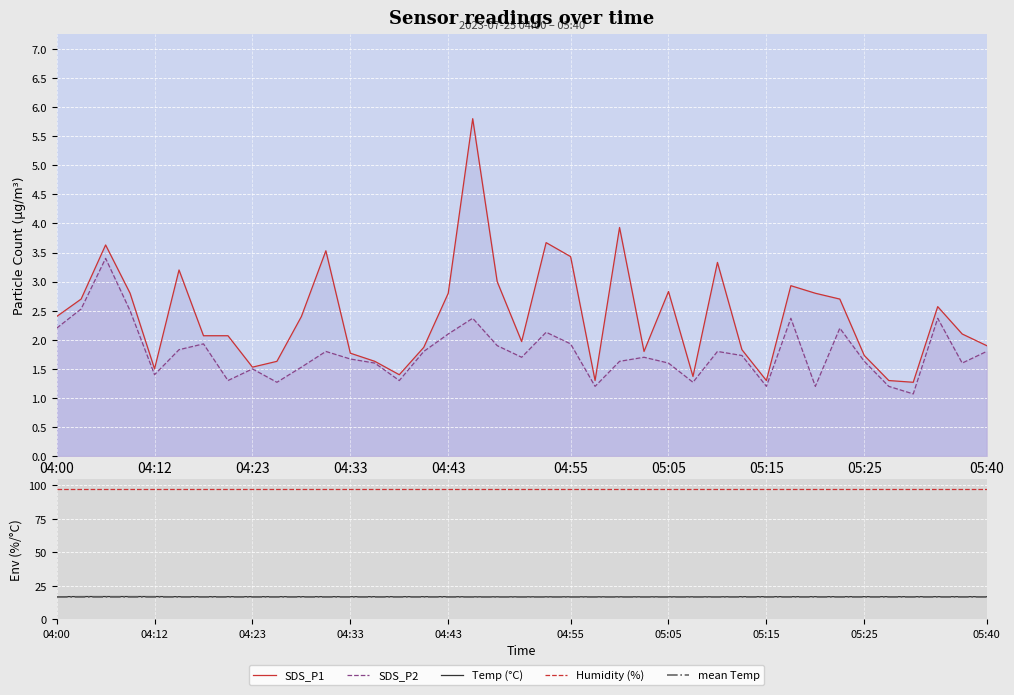

True or false: SDS_P1 and Temp (°C) cross at least once.

False